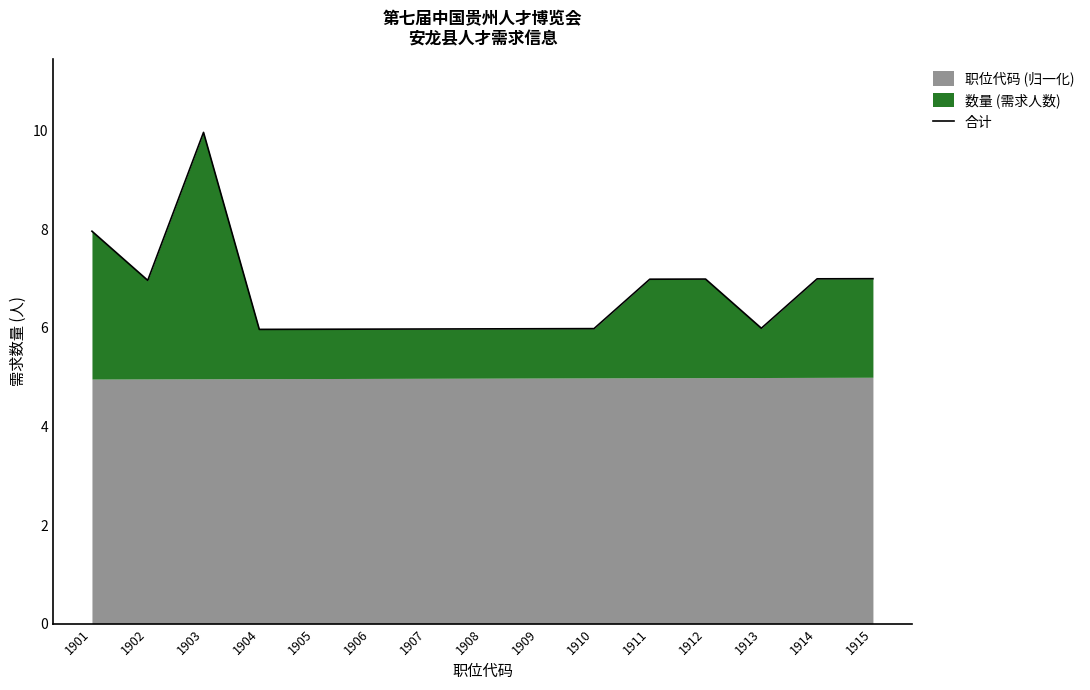

Which label corresponds to the largest value in the chart?

1903